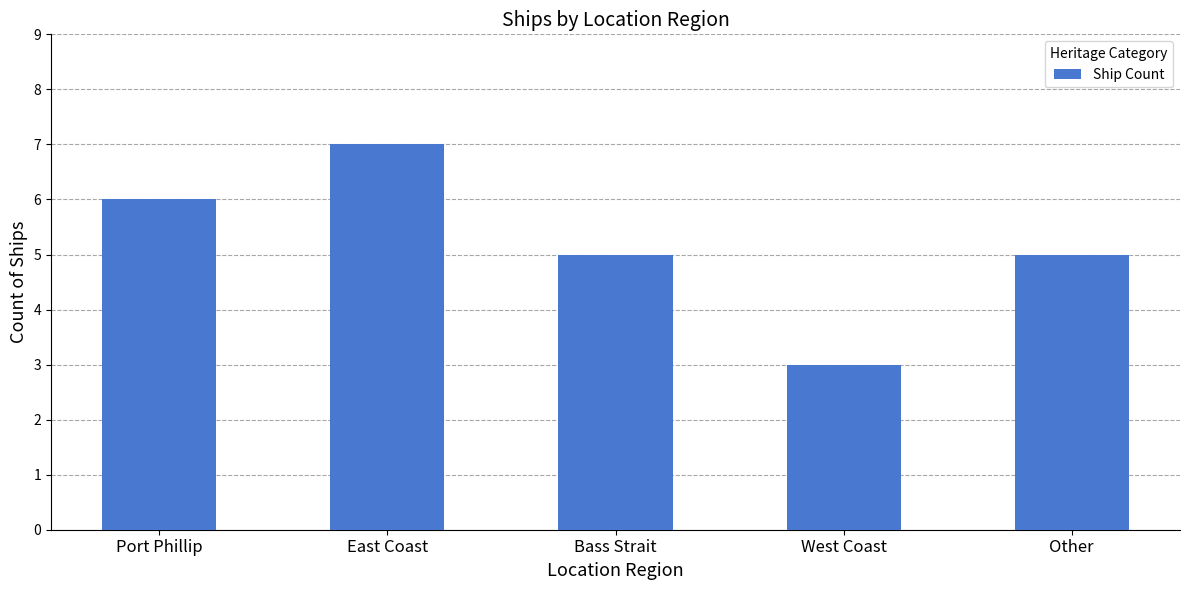

What is the sum of all values?

26